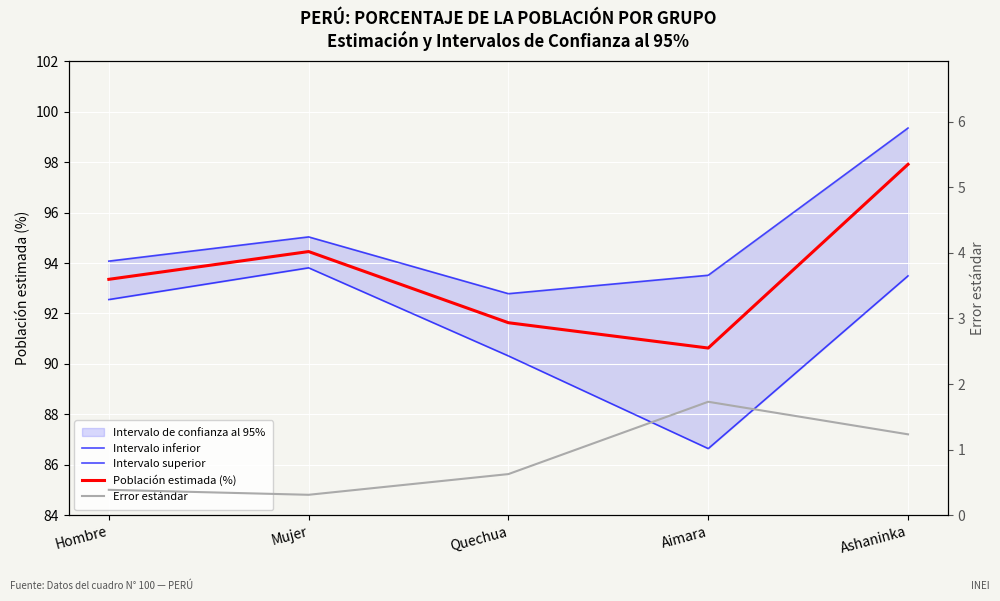

Reading left to right, list all the values displayed in this chart.

Intervalo inferior: Hombre=92.6	Mujer=93.8	Quechua=90.3	Aimara=86.6	Ashaninka=93.5
Intervalo superior: Hombre=94.1	Mujer=95.0	Quechua=92.8	Aimara=93.5	Ashaninka=99.4
Población estimada (%): Hombre=93.4	Mujer=94.5	Quechua=91.6	Aimara=90.6	Ashaninka=97.9
Error estándar: Hombre=0.4	Mujer=0.3	Quechua=0.6	Aimara=1.7	Ashaninka=1.2